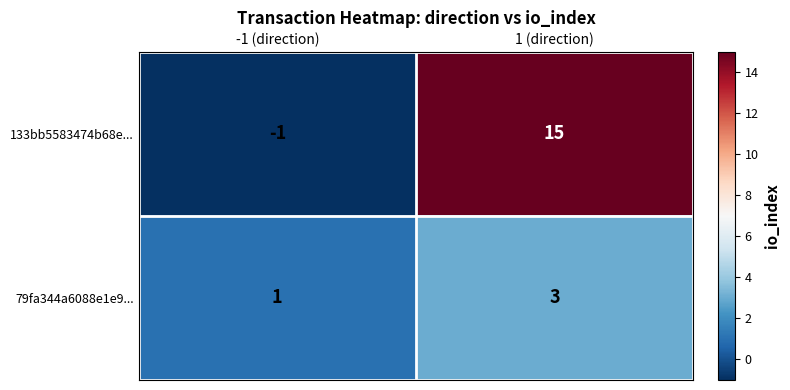

At which category is the sum across all series the highest?

1 (direction)